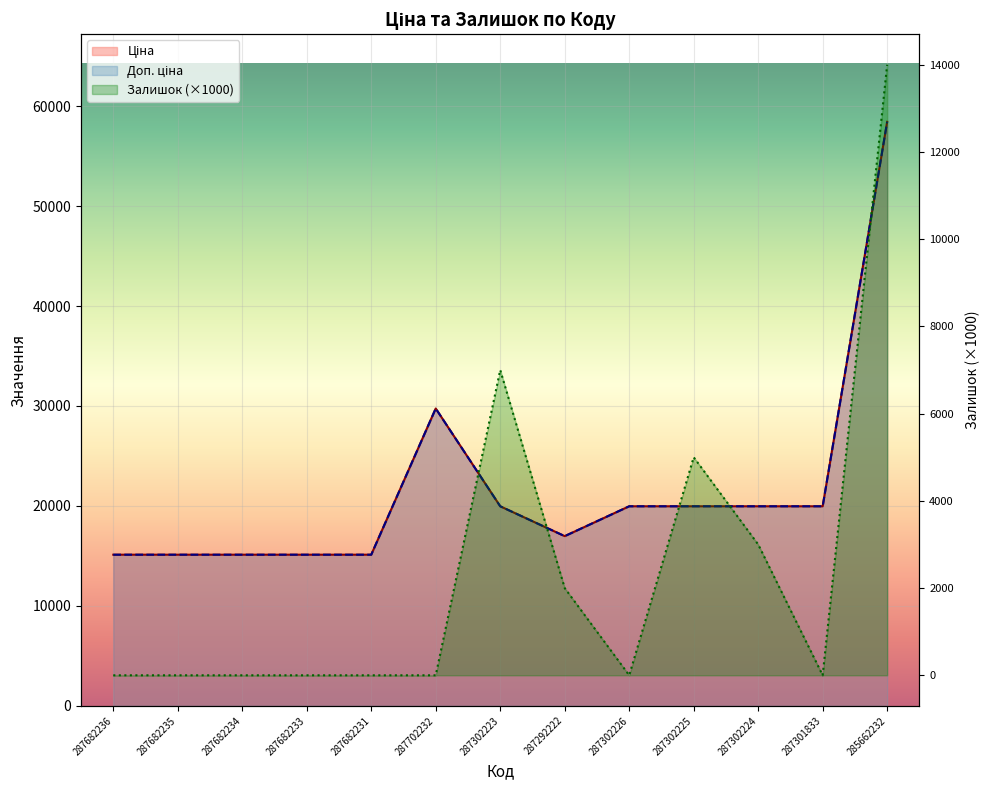

Which series changed the most between 287302225 and 285662232?

Ціна